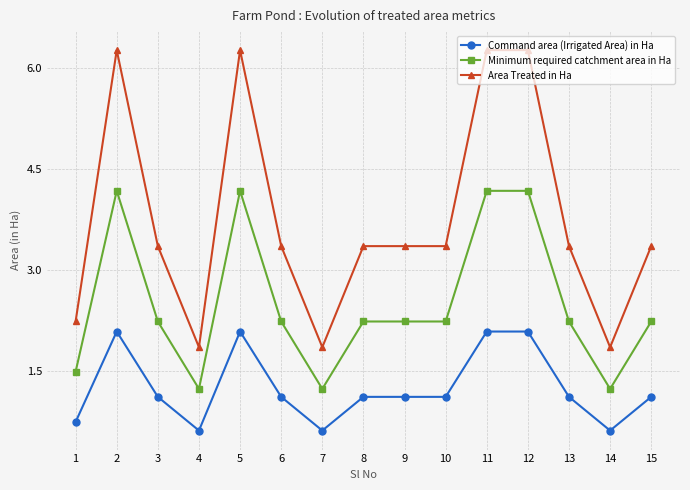

How many lines are shown in the chart?

3